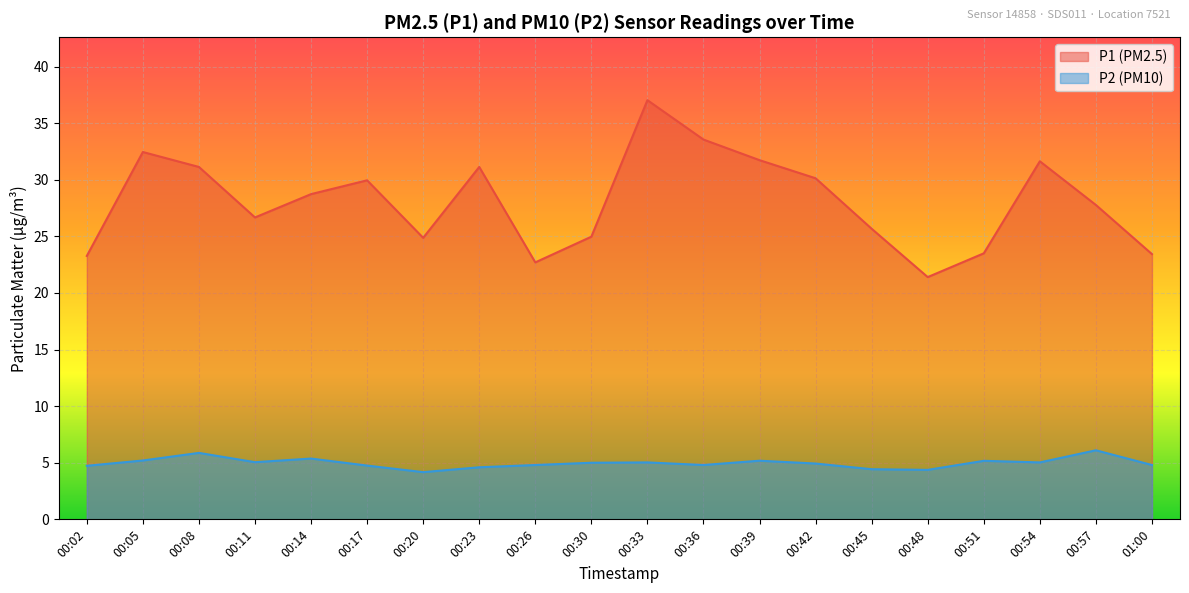

What position from the right is 00:17?

15